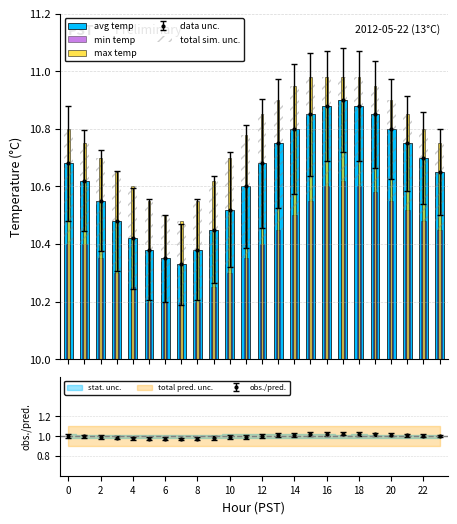

Does the chart contain any negative values?

No